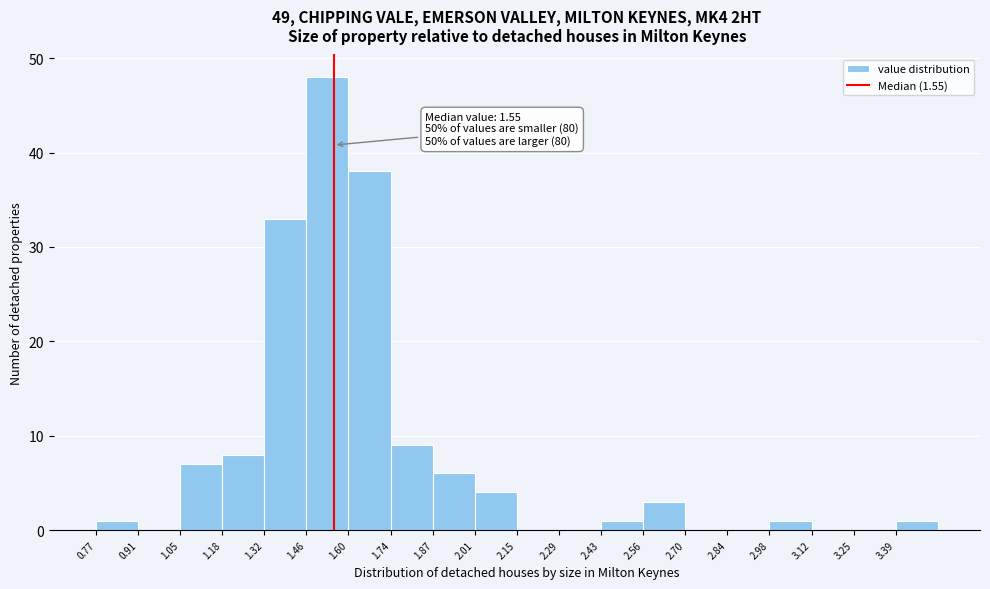

Over which range of the x-axis is the bar tallest?

1.460 to 1.598